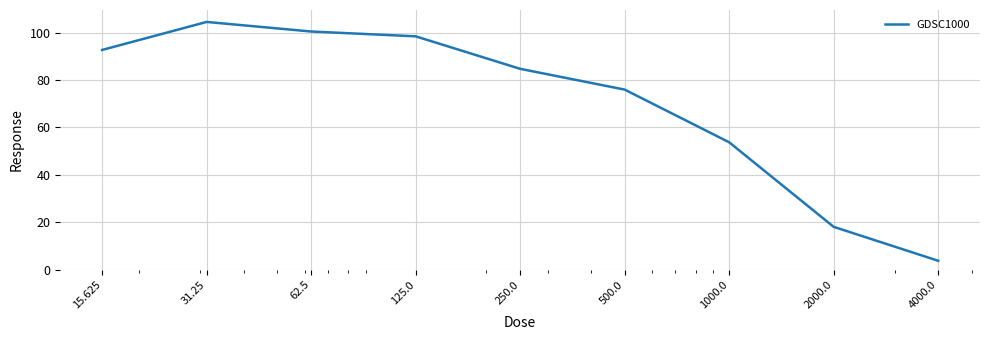

True or false: there are more than 2 points higher than both neighbors.

False